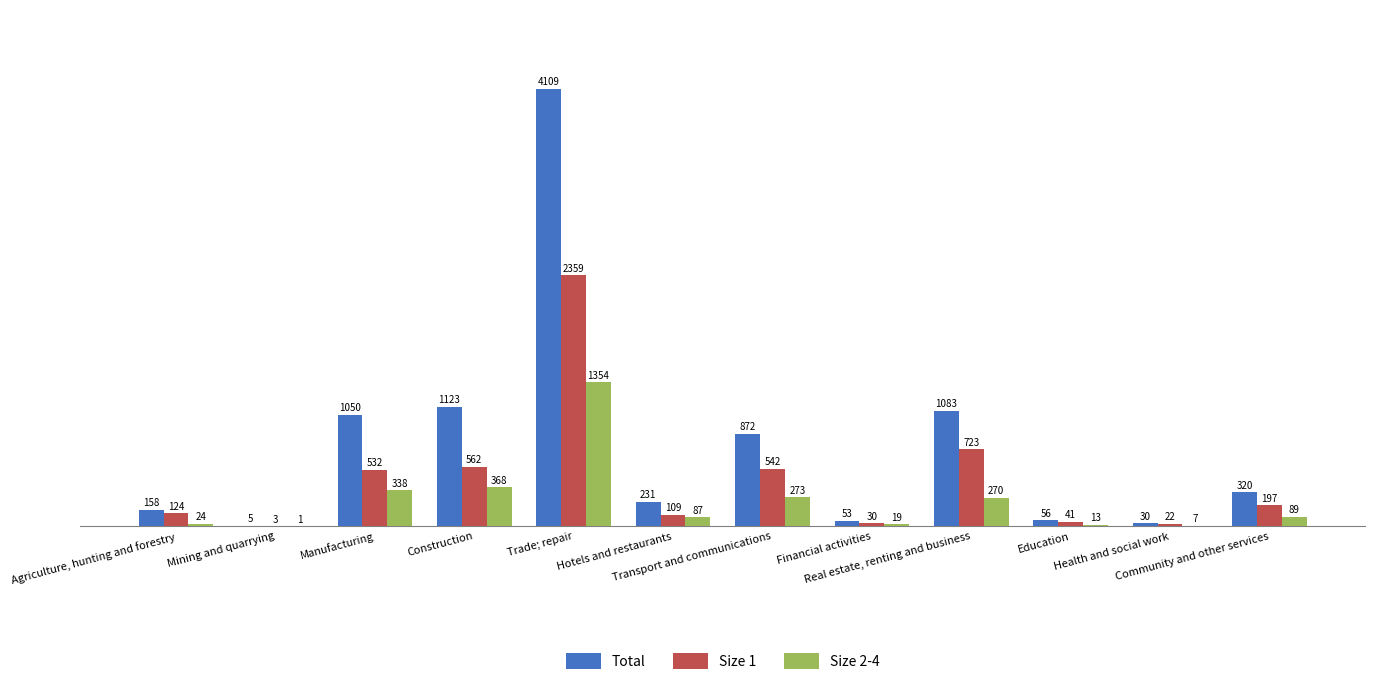

Which series has the largest total across all categories?

Total